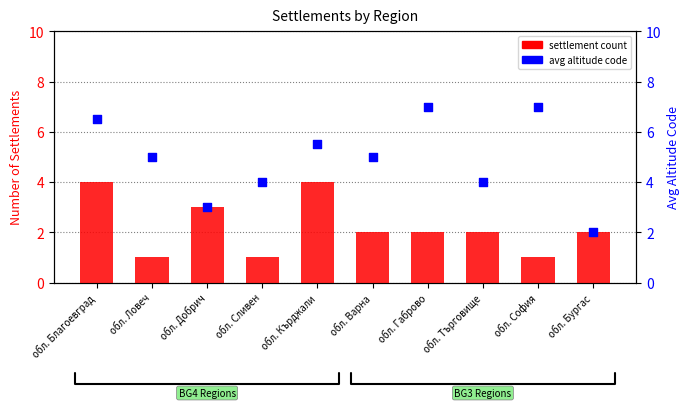

What is the total value across all series at обл. Търговище?

6.0